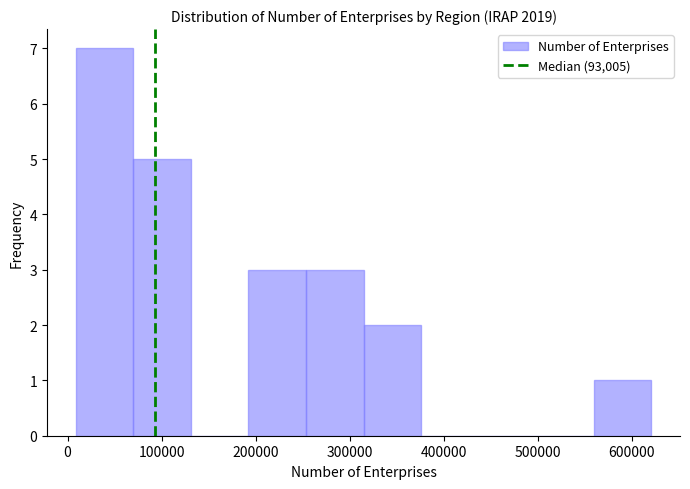

Reading left to right, list every bar in this chart as the range it spans on the x-axis followed by its height. Neither the bar edges nor the heights are printed on the chart, so give them approximately, as read against the axes.

10000 to 70000: 7
70000 to 130000: 5
130000 to 190000: 0
190000 to 250000: 3
250000 to 310000: 3
310000 to 380000: 2
380000 to 440000: 0
440000 to 500000: 0
500000 to 560000: 0
560000 to 620000: 1